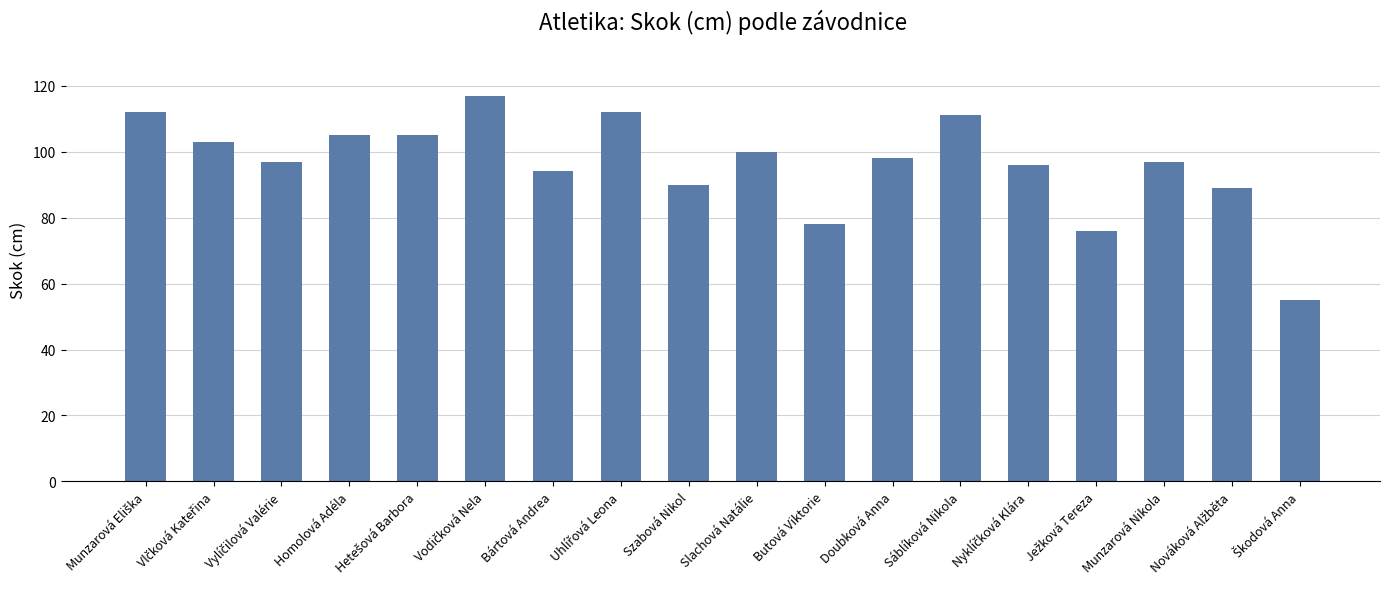

What is the change in value from Butová Viktorie to Doubková Anna?

+20